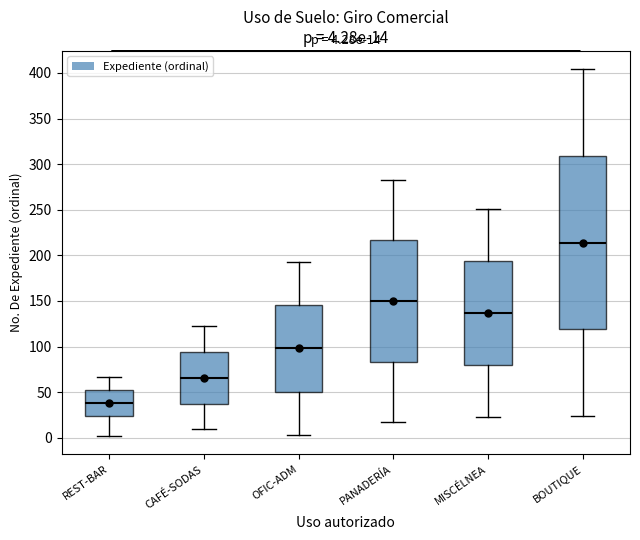

Which box is the tallest, from its lower edge to its upper edge?

BOUTIQUE